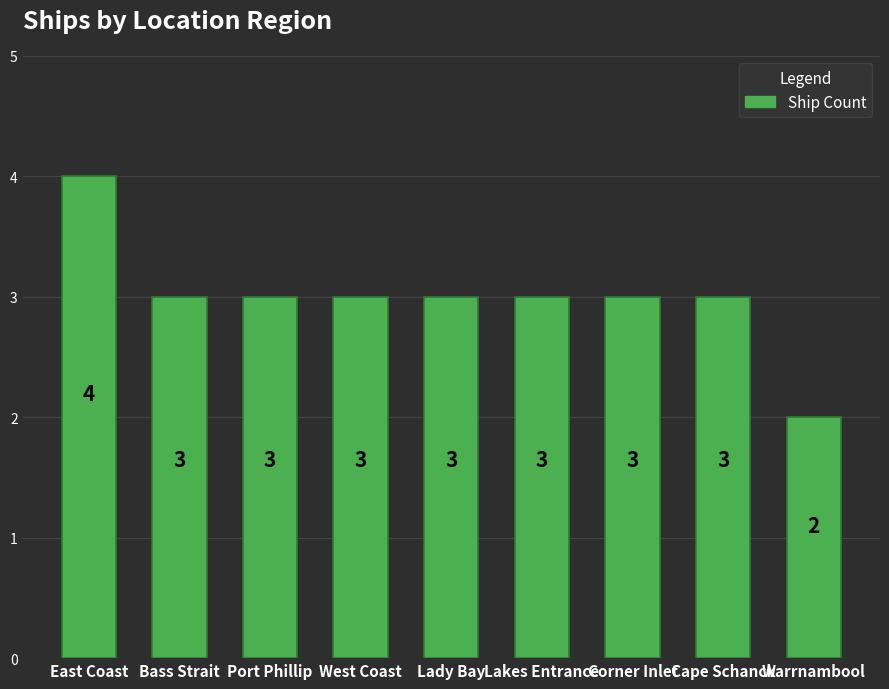

What is the label of the 9th bar from the right?

East Coast